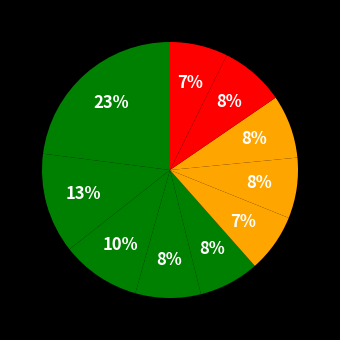

Count the number of slices in the pie.

10